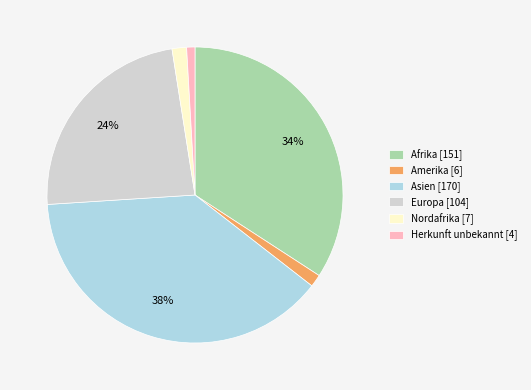

To the nearest percent, what percentage of the pie is Asien?

38%